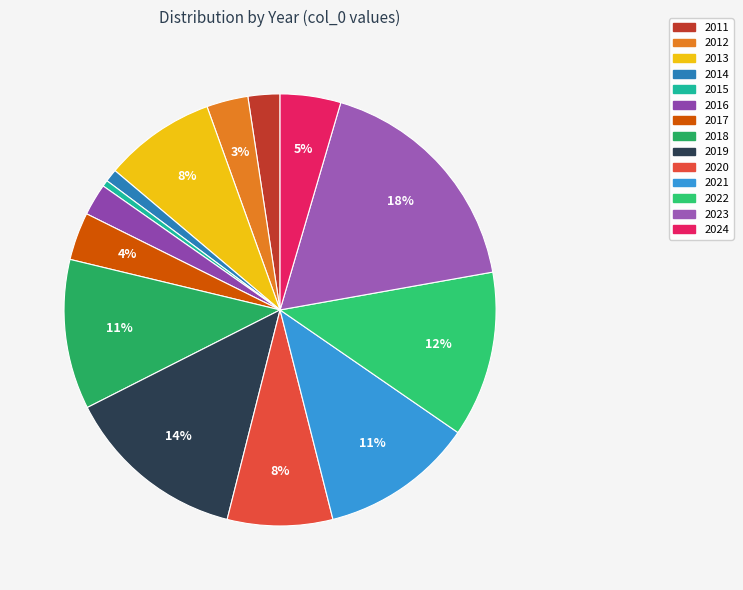

How much of the chart is everything except 2022?

87.6%